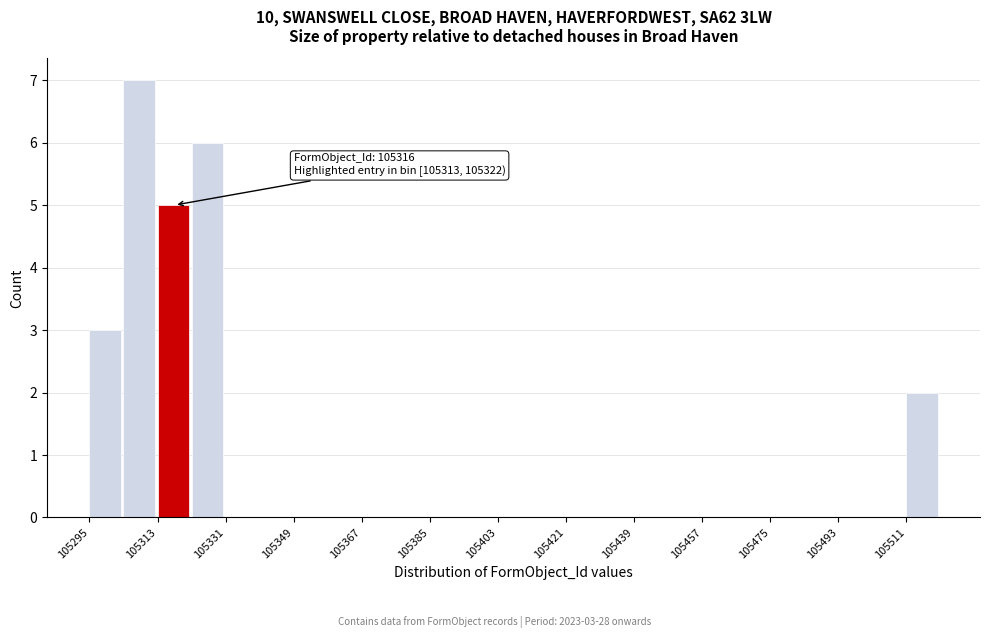

Over which range of the x-axis is the bar tallest?

105304 to 105313